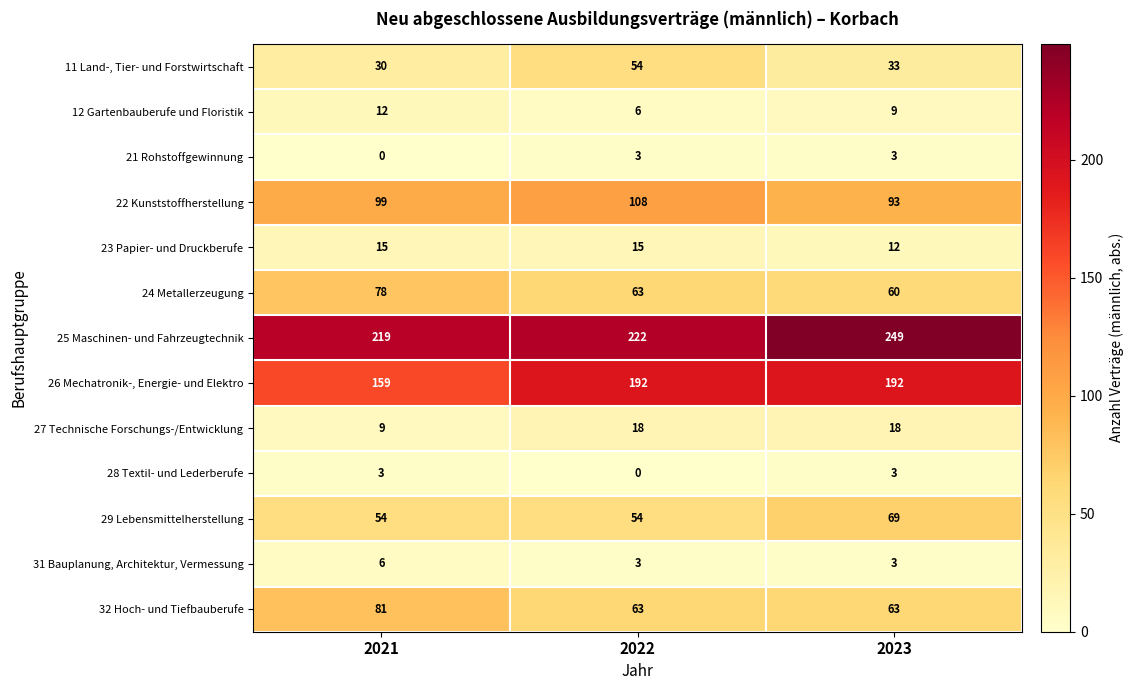

What is the difference between the maximum and minimum values in the 31 Bauplanung, Architektur, Vermessung series?

3